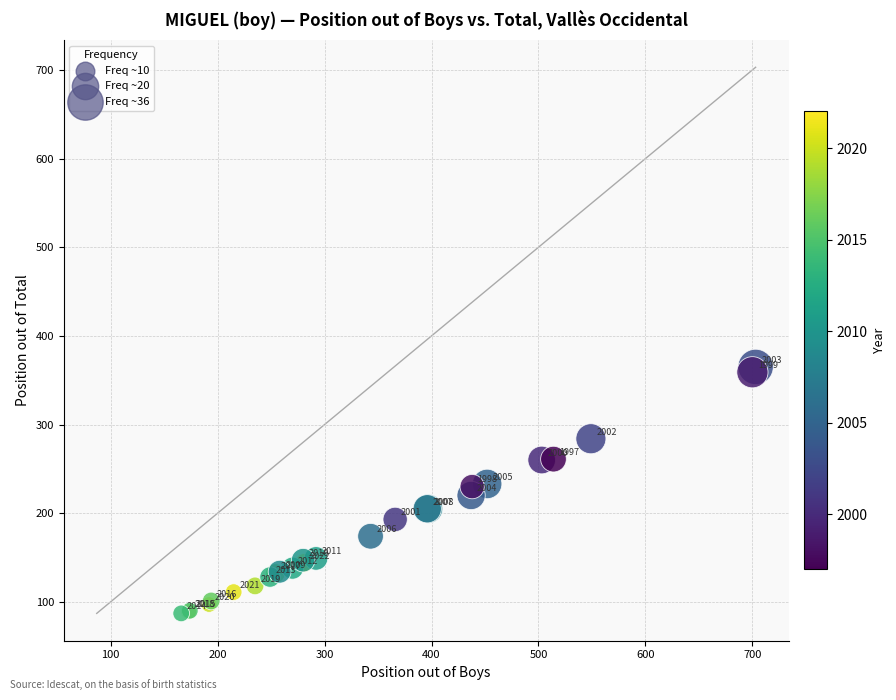

What Y value in the scatter plot is closest to 226?

230